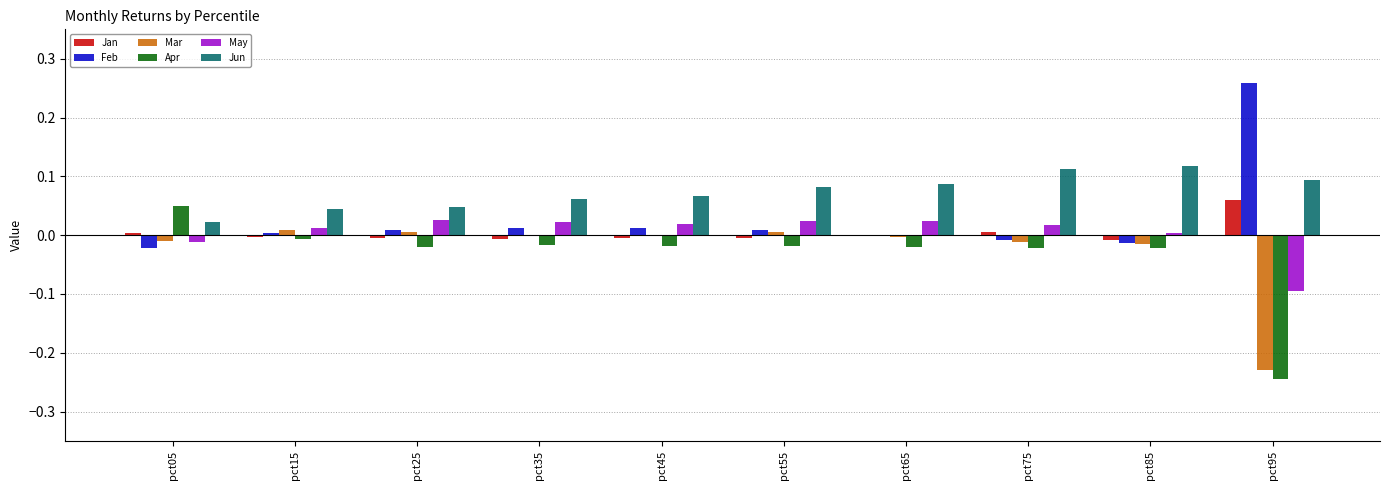

Which label corresponds to the largest value in the chart?

pct95